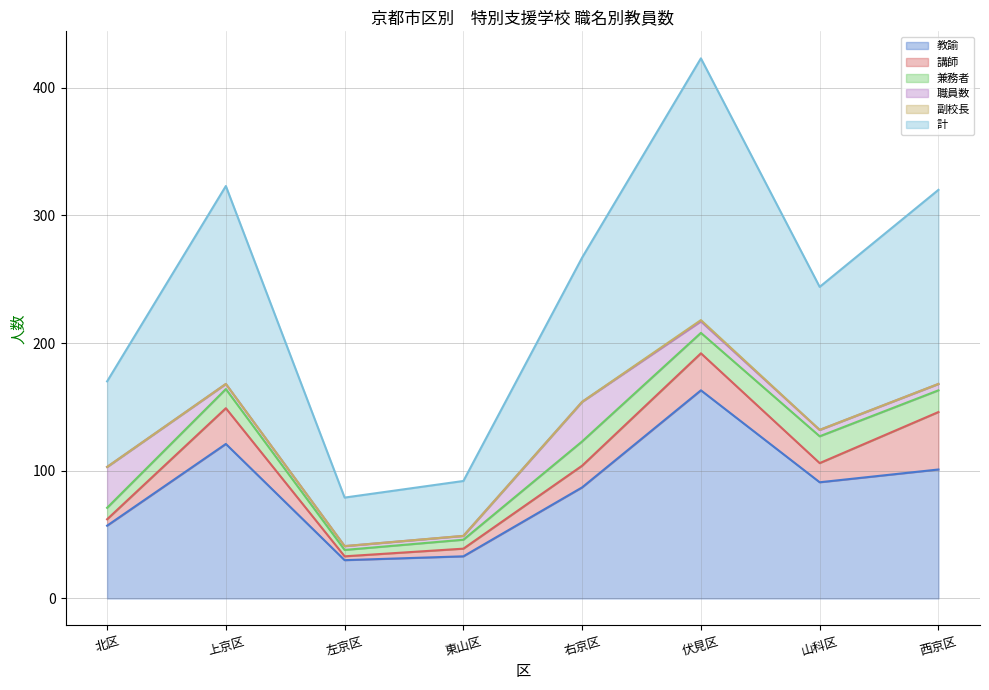

What position from the left is 東山区?

4